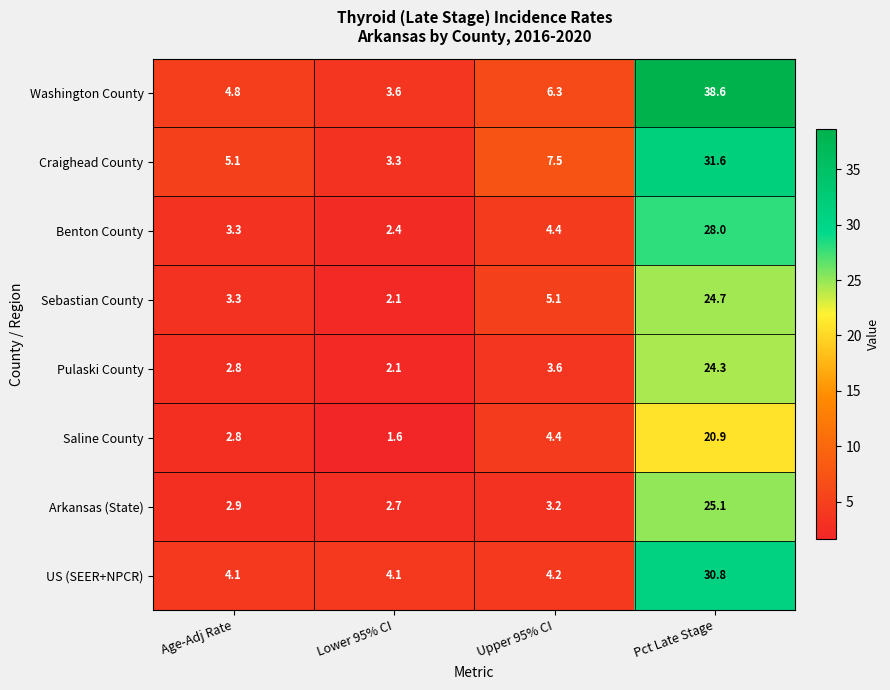

At which category is the sum across all series the highest?

Pct Late Stage